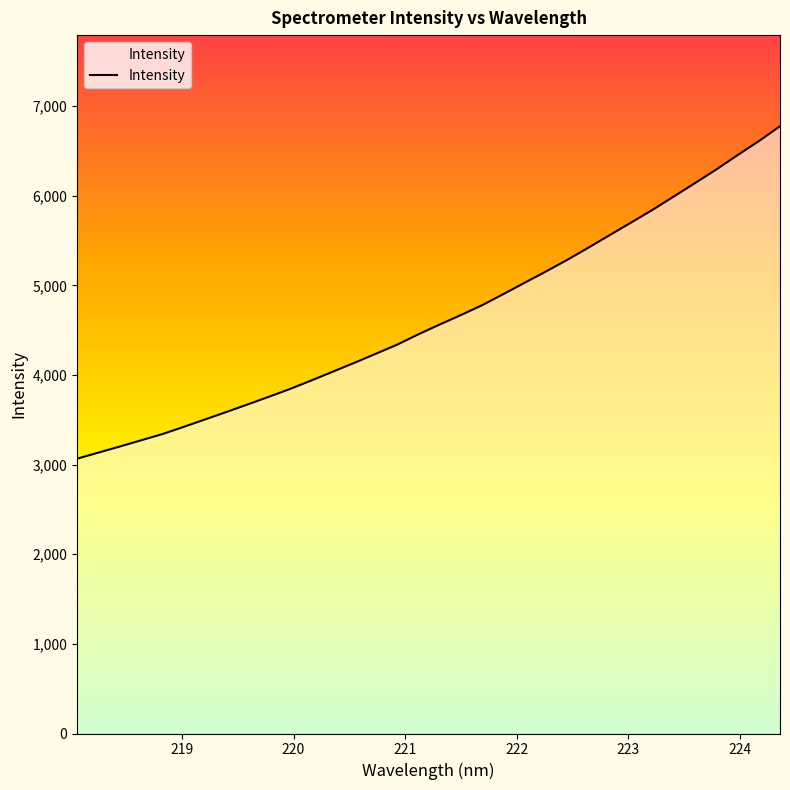

What is the smallest value displayed?

3067.0